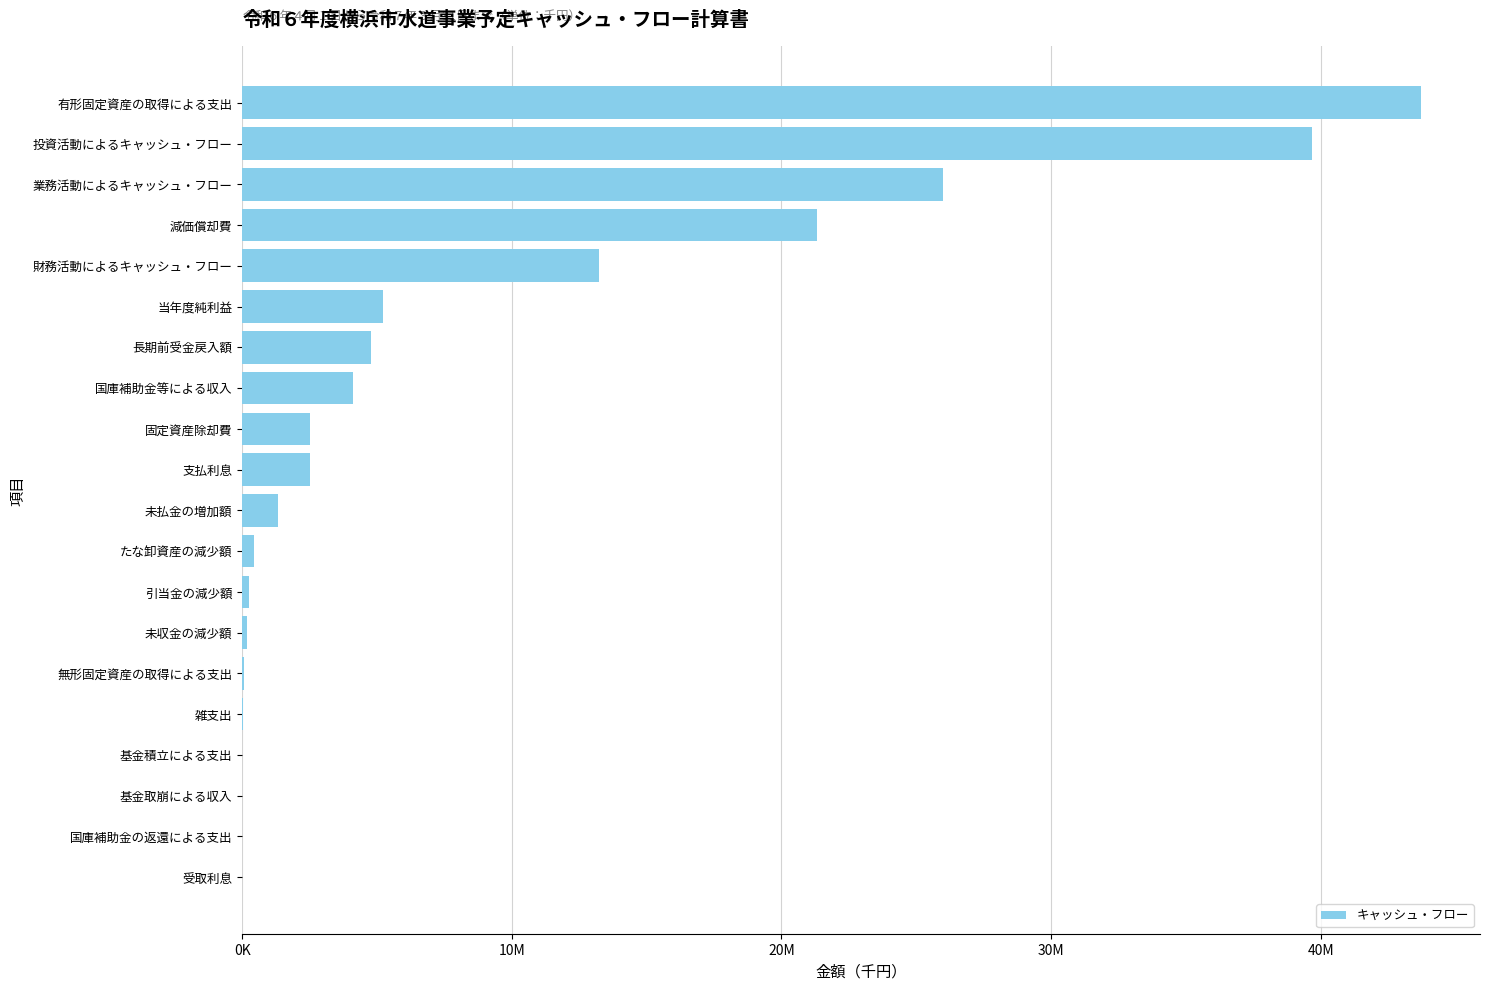

Are the bars horizontal?

Yes